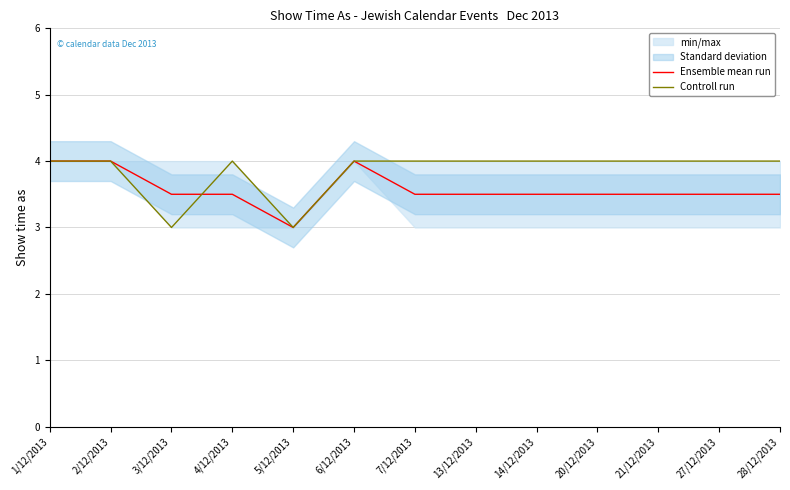

How many times do Ensemble mean run and Controll run cross each other?

1